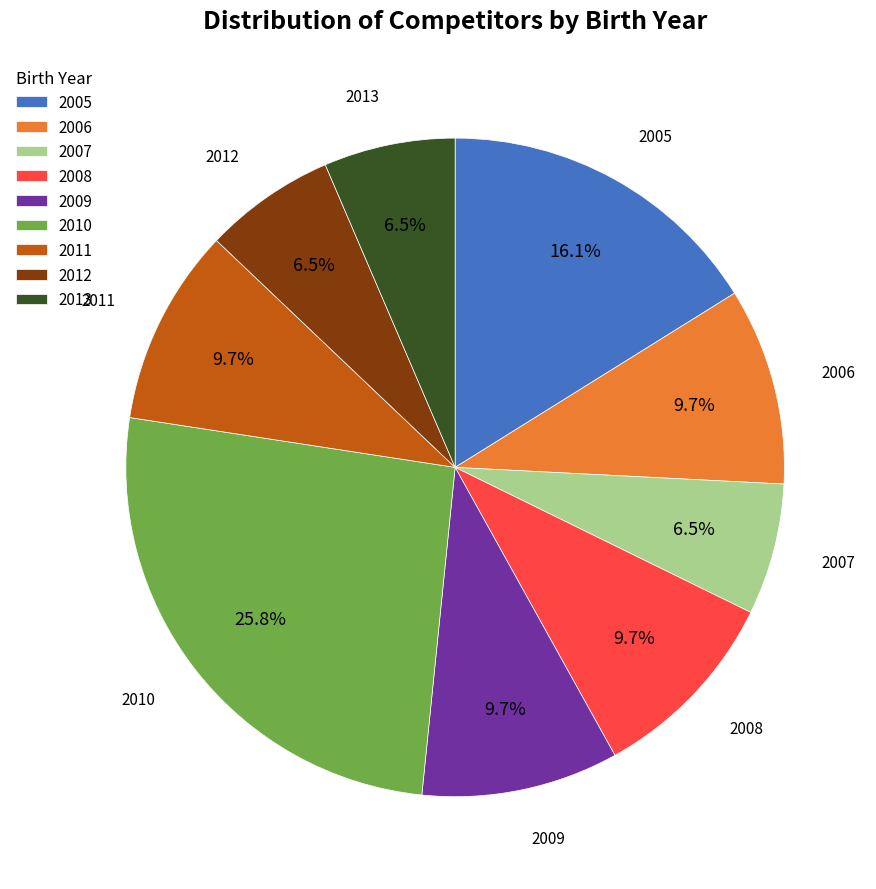

Approximately how many times larger is the value at 2008 compared to 2005?

0.6